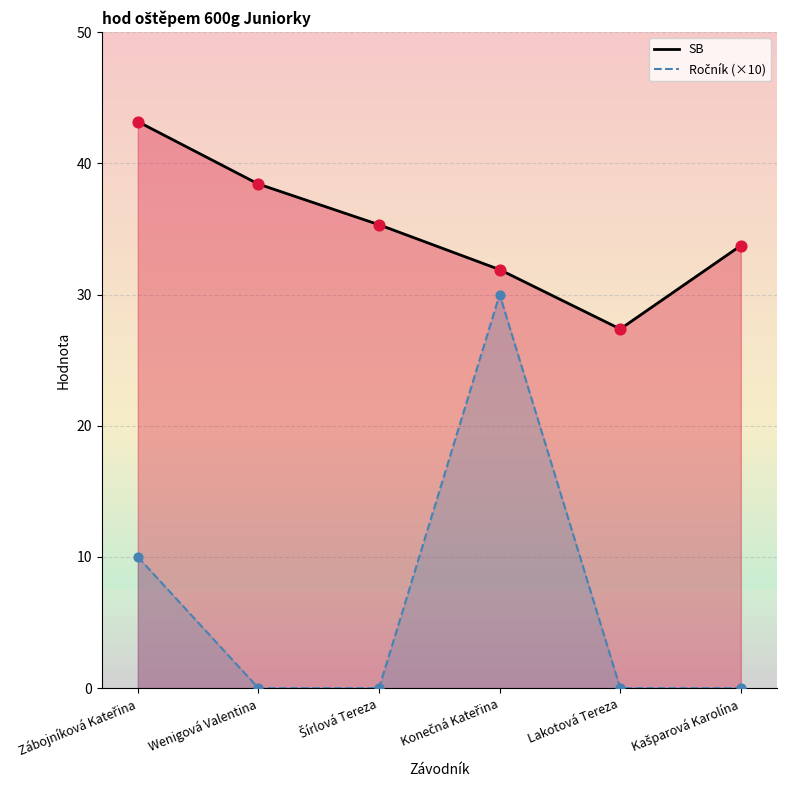

What are all the series names shown in the legend?

SB, Ročník (×10)